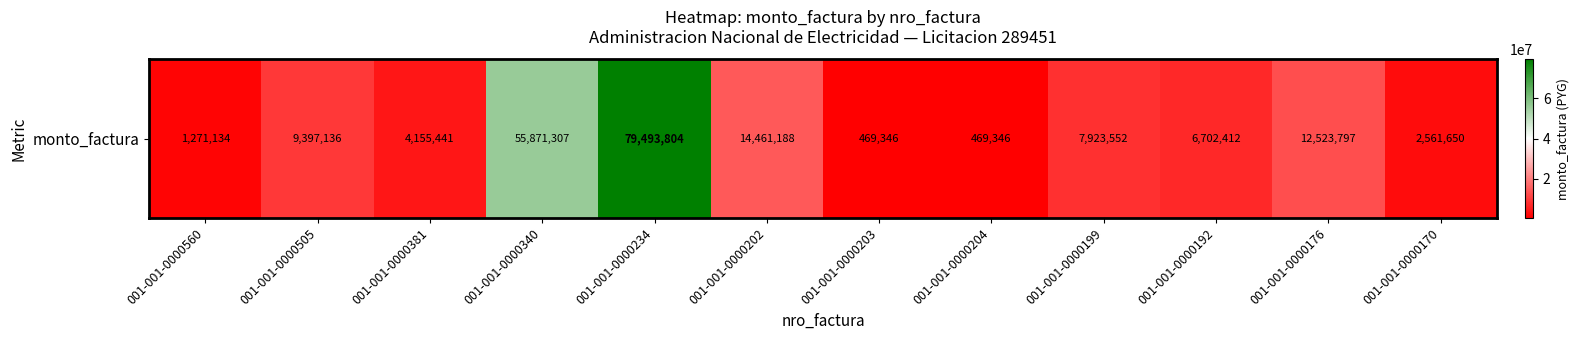

Reading right to left, list all the values displayed in this chart.

001-001-0000170=2561650	001-001-0000176=12523797	001-001-0000192=6702412	001-001-0000199=7923552	001-001-0000204=469346	001-001-0000203=469346	001-001-0000202=14461188	001-001-0000234=79493804	001-001-0000340=55871307	001-001-0000381=4155441	001-001-0000505=9397136	001-001-0000560=1271134